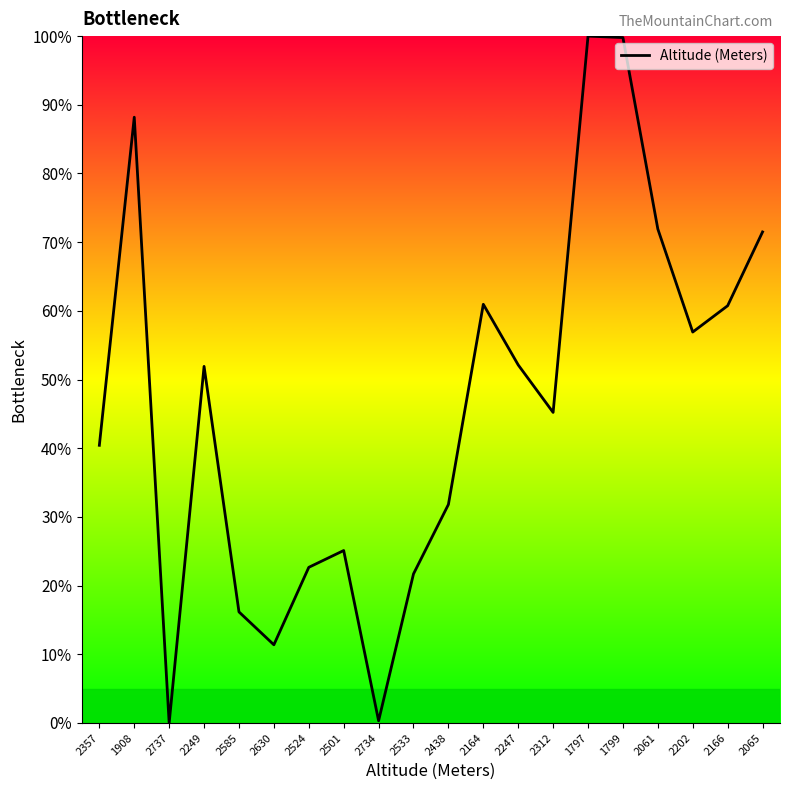

What is the sum of all values?

928.8